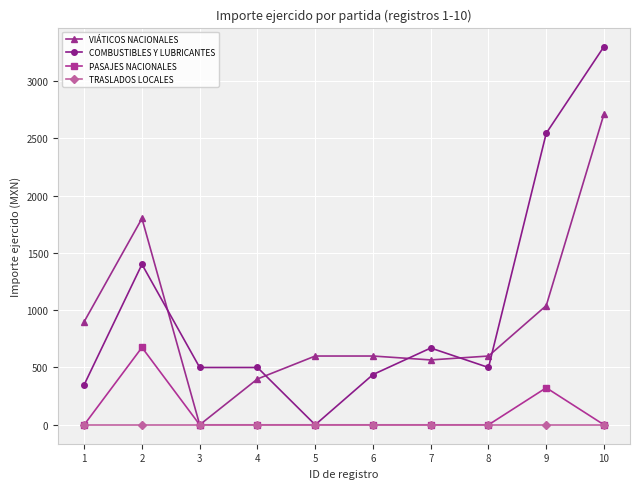

What is the spread (max minus min) of values at 2?

1800.0